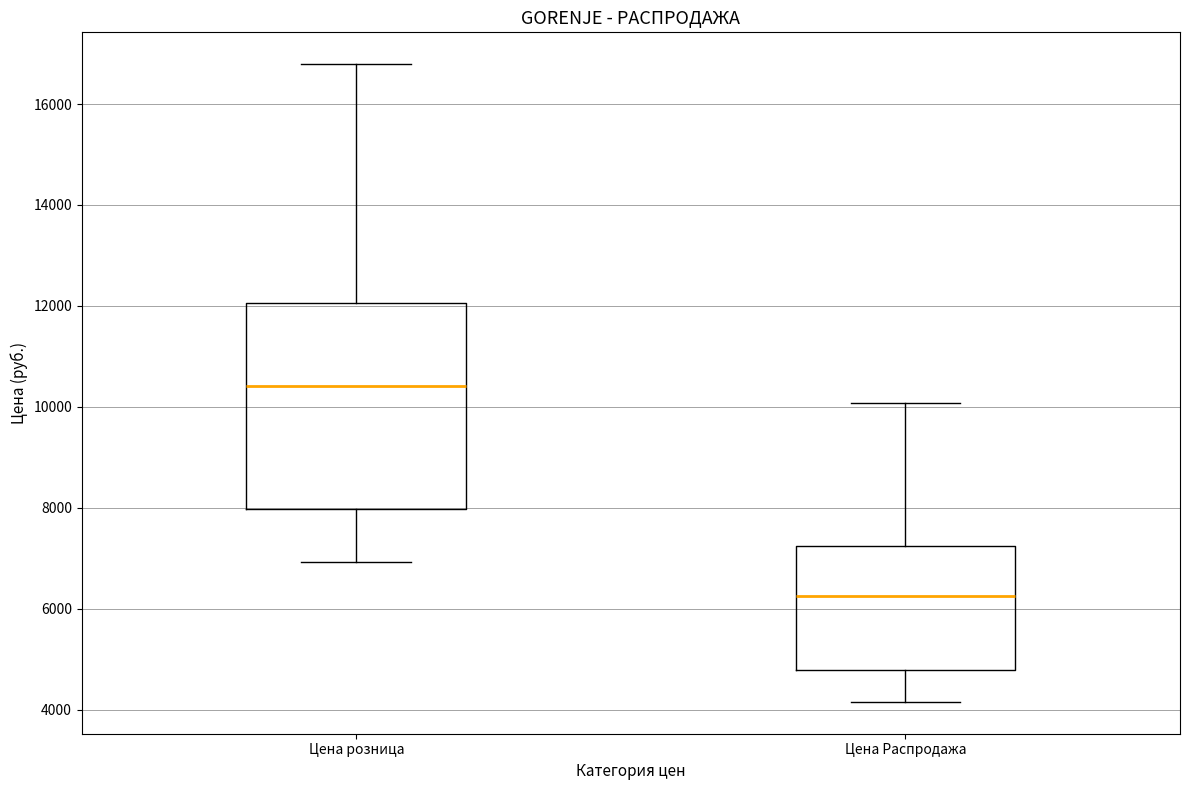

Reading left to right, transcribe this box plot: for each box, give where its median line is, the range the box spans, and where its two whiskers end, as read against the y-axis. The values are not printed on the chart, so give them approximately, as read against the axis.

Цена розница: median 10400, box 8000 to 12000, whiskers 7000 to 16800
Цена Распродажа: median 6200, box 4800 to 7200, whiskers 4200 to 10000